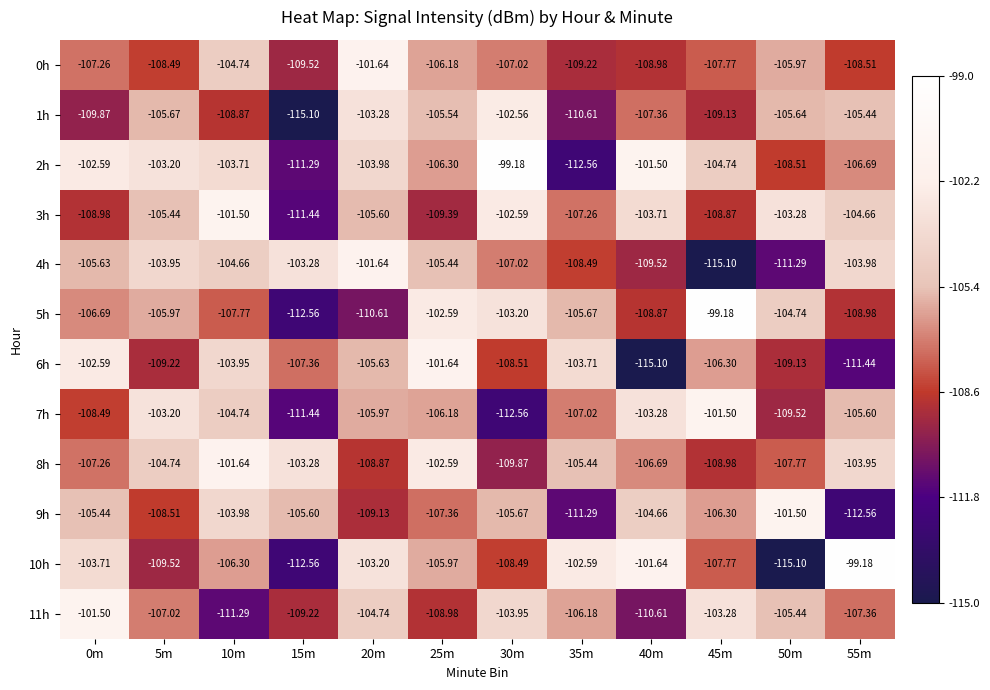

How many distinct data groups are displayed?

12